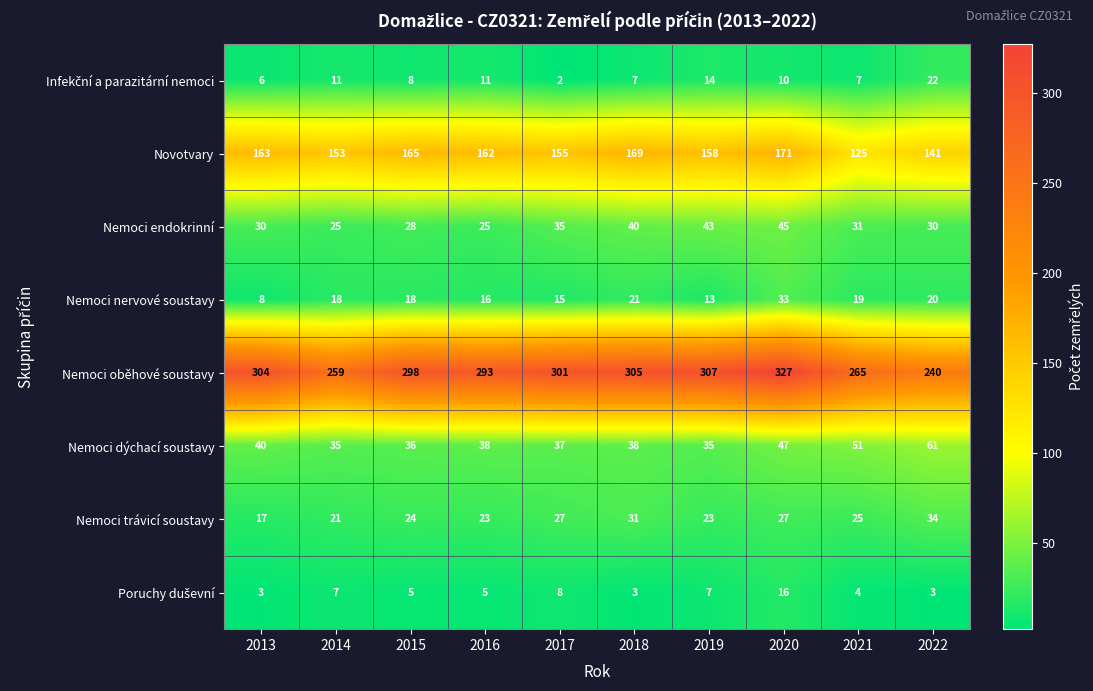

Read the Nemoci dýchací soustavy value at 2020.

47